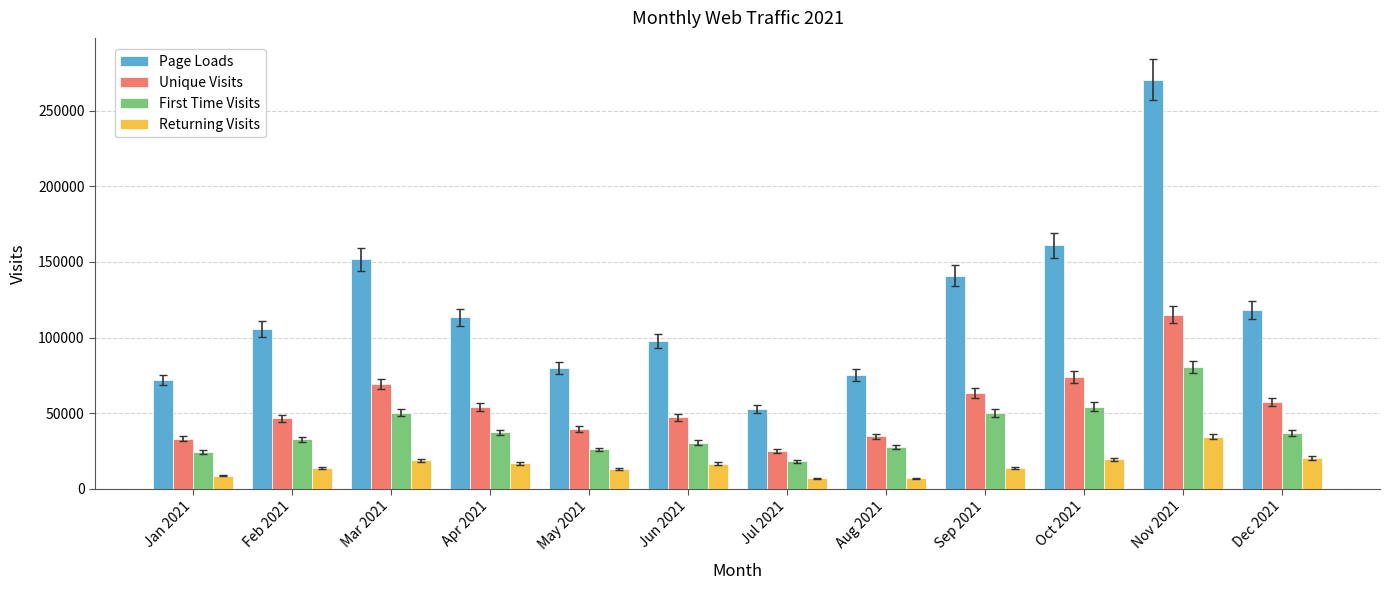

What is the difference between the maximum and minimum values in the Page Loads series?

217520